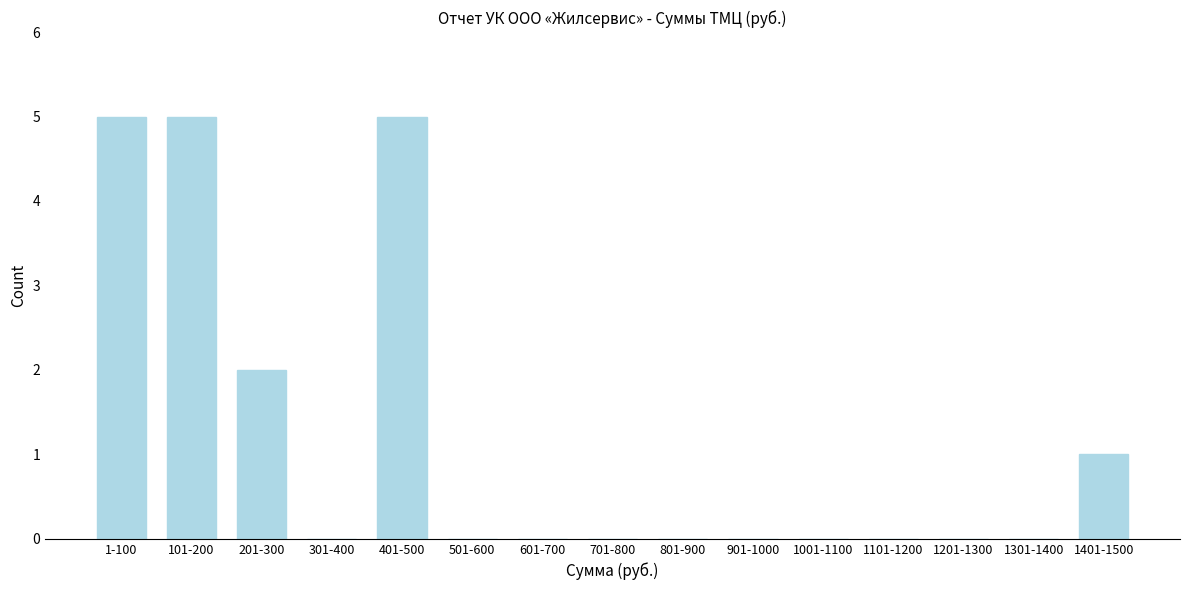

Reading left to right, list all the values displayed in this chart.

1-100=5	101-200=5	201-300=2	301-400=0	401-500=5	501-600=0	601-700=0	701-800=0	801-900=0	901-1000=0	1001-1100=0	1101-1200=0	1201-1300=0	1301-1400=0	1401-1500=1